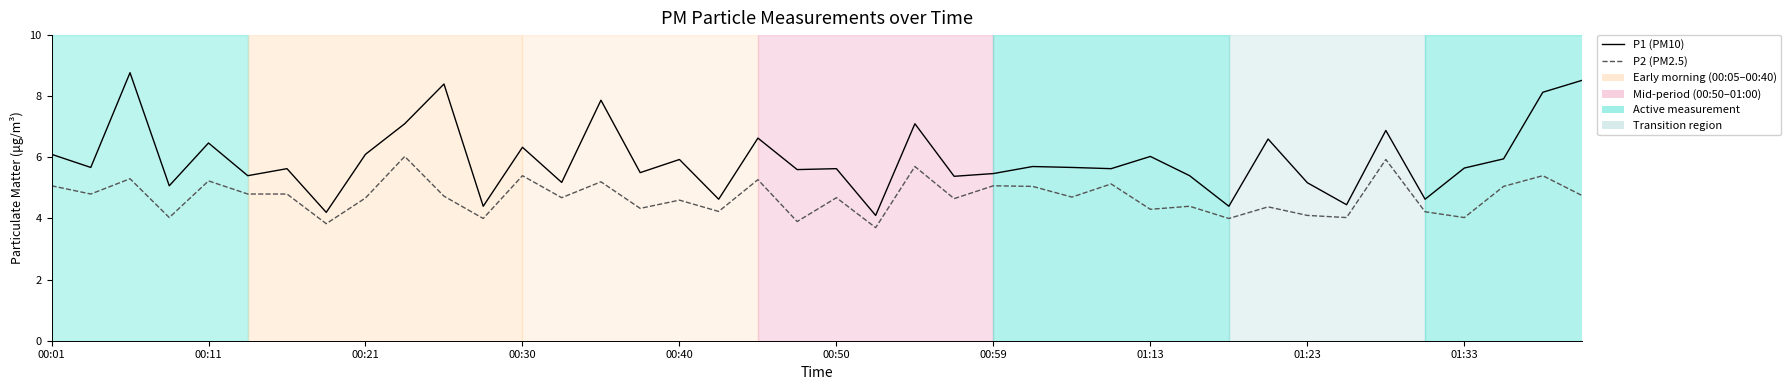

Which series has the largest range (max minus min)?

P1 (PM10)